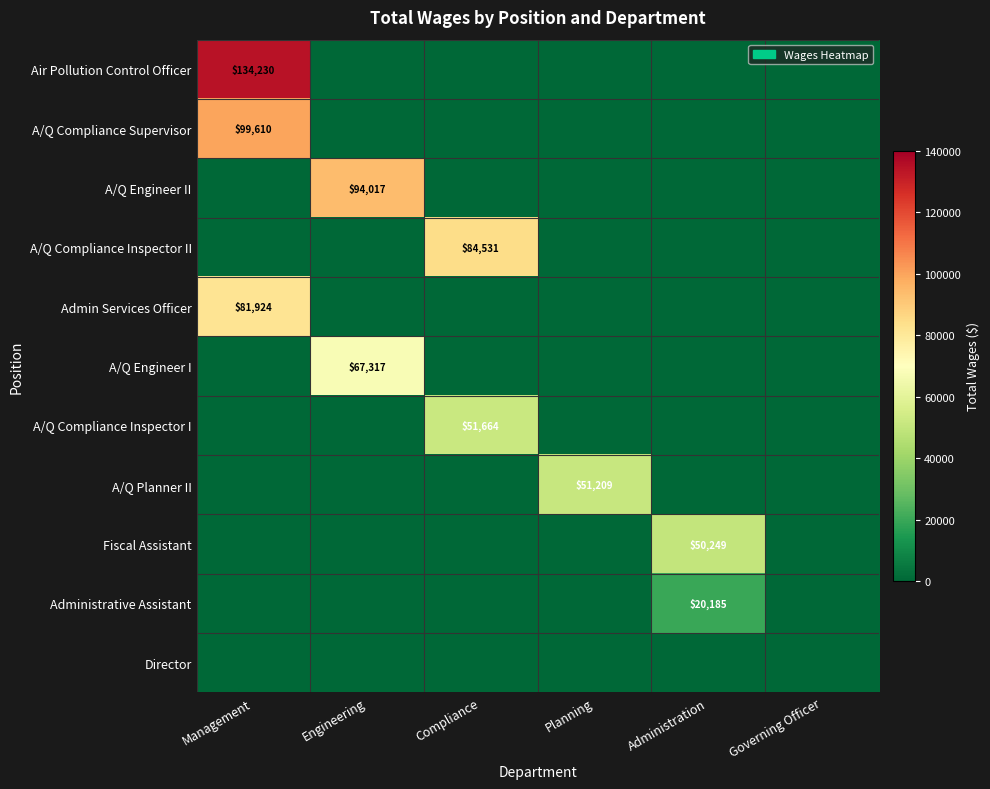

The value of A/Q Compliance Inspector I at Compliance is 17991. True or false?

False